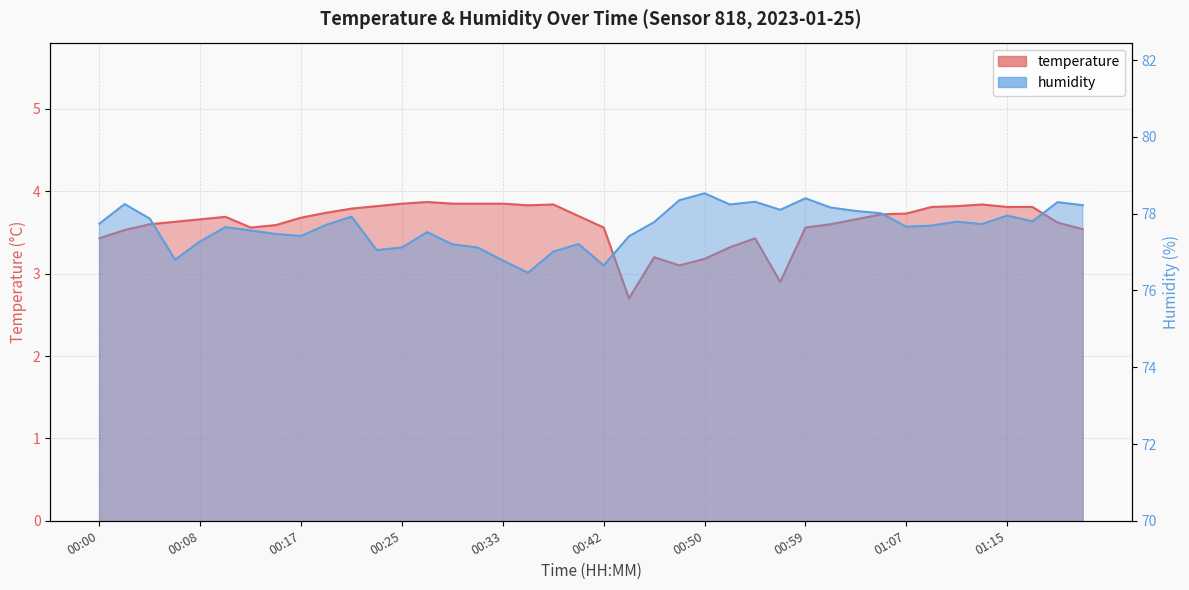

Reading right to left, what are all the values shown in this chart?

temperature: 01:21=3.5	01:19=3.6	01:17=3.8	01:15=3.8	01:13=3.8	01:11=3.8	01:09=3.8	01:07=3.7	01:05=3.7	01:03=3.7	01:01=3.6	00:59=3.6	00:57=2.9	00:54=3.4	00:52=3.3	00:50=3.2	00:48=3.1	00:46=3.2	00:44=2.7	00:42=3.6	00:40=3.7	00:38=3.8	00:36=3.8	00:33=3.9	00:31=3.9	00:29=3.9	00:27=3.9	00:25=3.9	00:23=3.8	00:21=3.8	00:19=3.7	00:17=3.7	00:15=3.6	00:13=3.6	00:10=3.7	00:08=3.7	00:06=3.6	00:04=3.6	00:02=3.5	00:00=3.4
humidity: 01:21=78.2	01:19=78.3	01:17=77.8	01:15=78.0	01:13=77.7	01:11=77.8	01:09=77.7	01:07=77.7	01:05=78.0	01:03=78.1	01:01=78.2	00:59=78.4	00:57=78.1	00:54=78.3	00:52=78.2	00:50=78.5	00:48=78.3	00:46=77.8	00:44=77.4	00:42=76.7	00:40=77.2	00:38=77.0	00:36=76.5	00:33=76.8	00:31=77.1	00:29=77.2	00:27=77.5	00:25=77.1	00:23=77.0	00:21=77.9	00:19=77.7	00:17=77.4	00:15=77.5	00:13=77.6	00:10=77.7	00:08=77.3	00:06=76.8	00:04=77.9	00:02=78.2	00:00=77.7